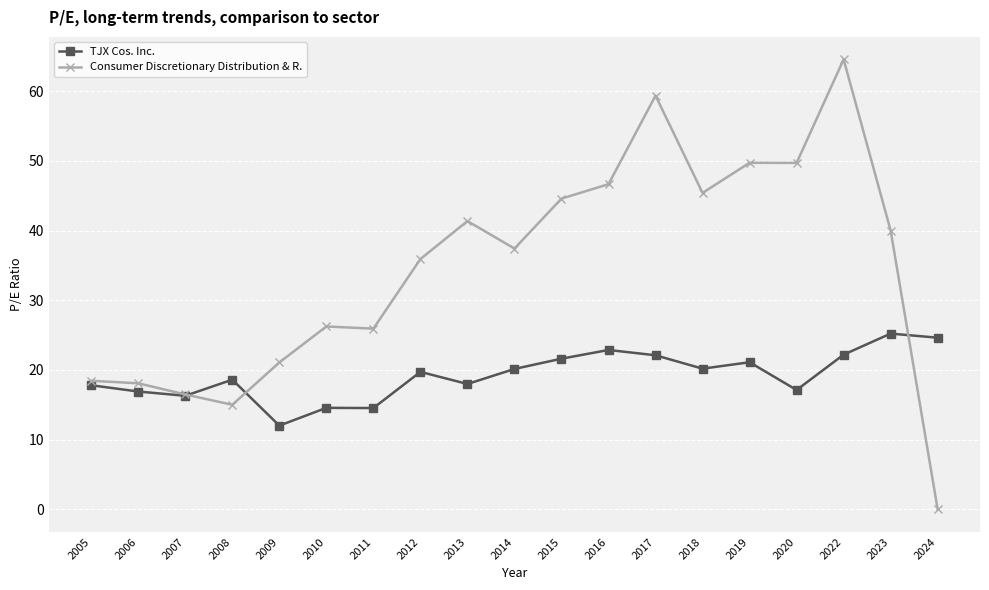

True or false: Consumer Discretionary Distribution & R. has more than 0 interior local peaks.

True